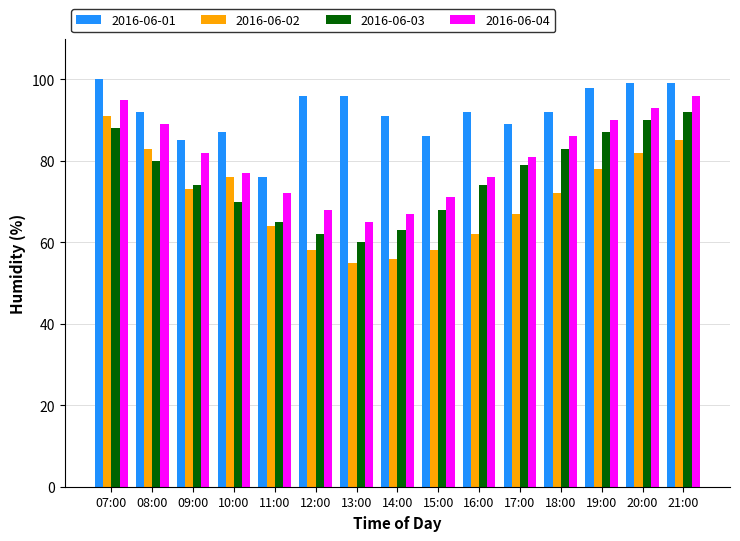

Rank the series by their average value, from highest to lowest.

2016-06-01, 2016-06-04, 2016-06-03, 2016-06-02